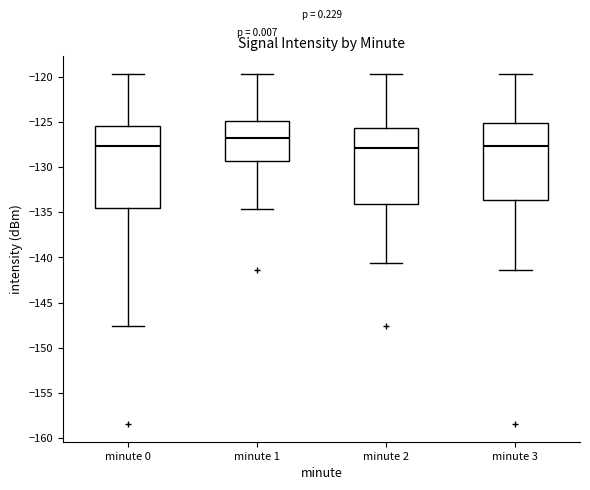

Reading left to right, transcribe this box plot: for each box, give where its median line is, the range the box spans, and where its two whiskers end, as read against the y-axis. The values are not printed on the chart, so give them approximately, as read against the axis.

minute 0: median -127.5, box -134.5 to -125.5, whiskers -147.5 to -119.5
minute 1: median -127.0, box -129.5 to -125.0, whiskers -134.5 to -119.5
minute 2: median -128.0, box -134.0 to -125.5, whiskers -140.5 to -119.5
minute 3: median -127.5, box -133.5 to -125.0, whiskers -141.5 to -119.5